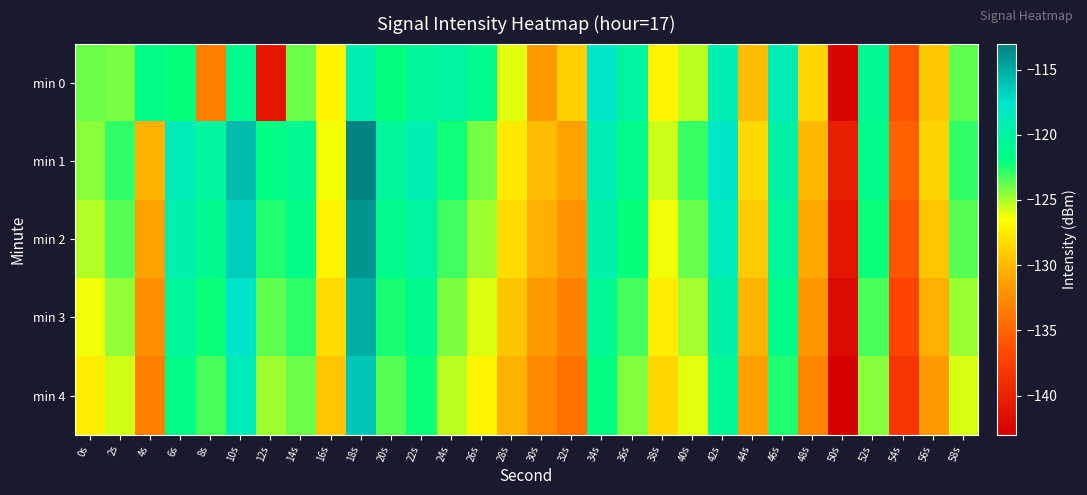

Which category has the lowest value across all series?

50s